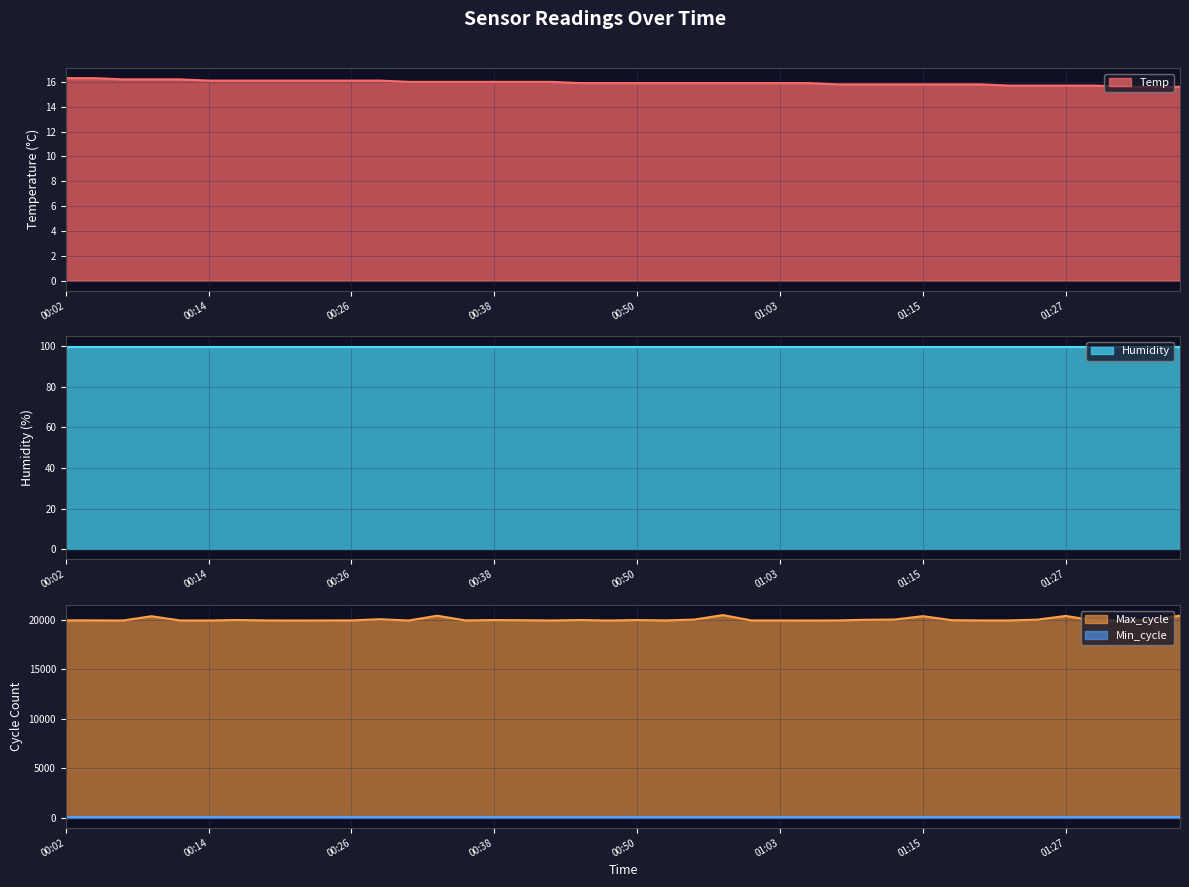

True or false: Temp has a value of 16.3 at 00:02.

True